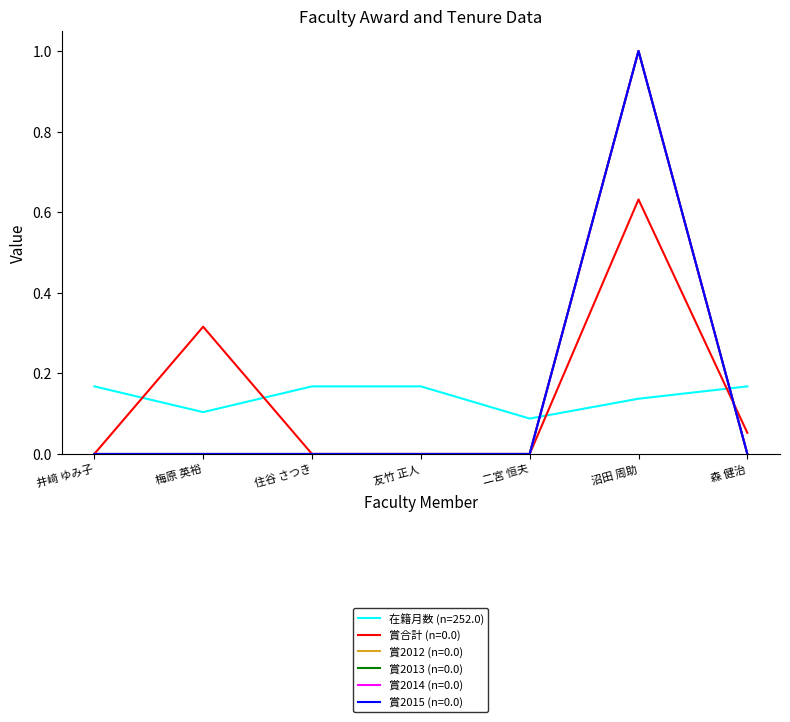

Does the chart display data point markers on the line(s)?

No